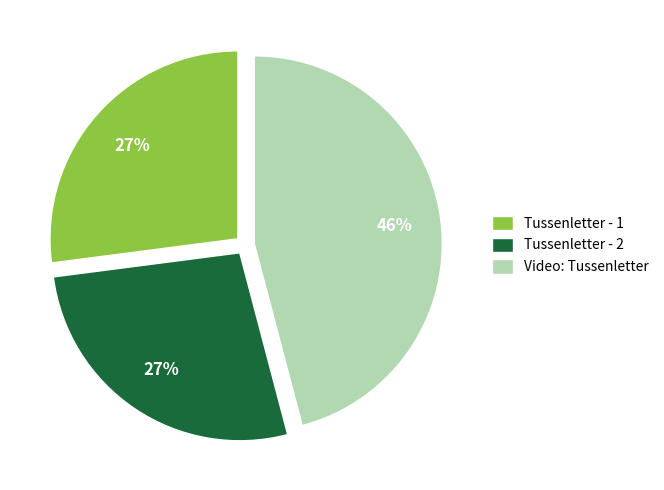

To the nearest percent, what is the average slice percentage?

33%